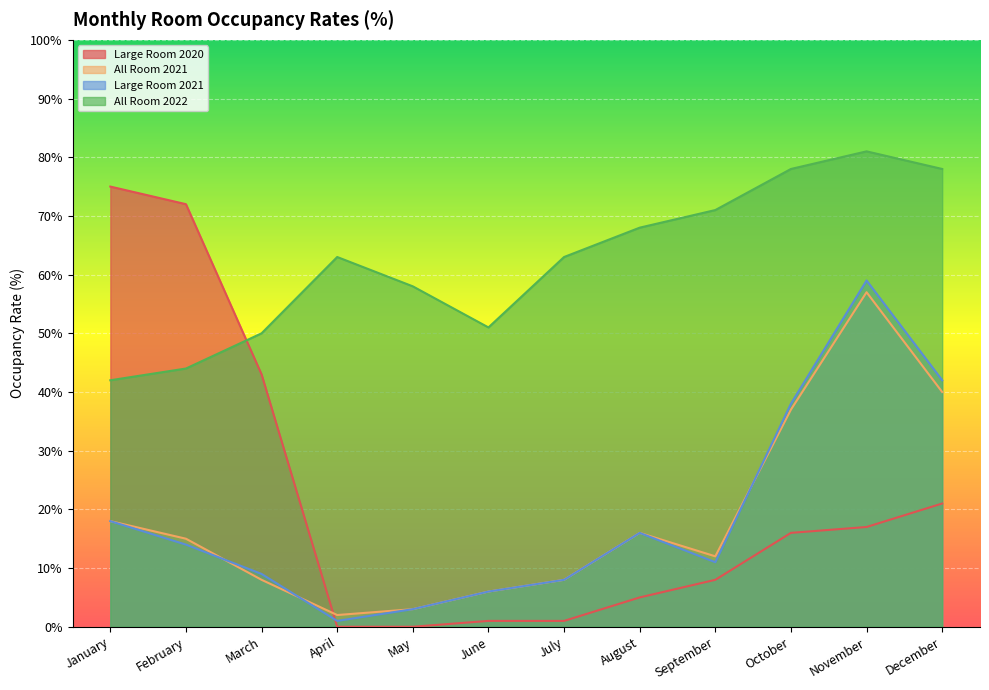

Does the chart display data point markers on the line(s)?

No